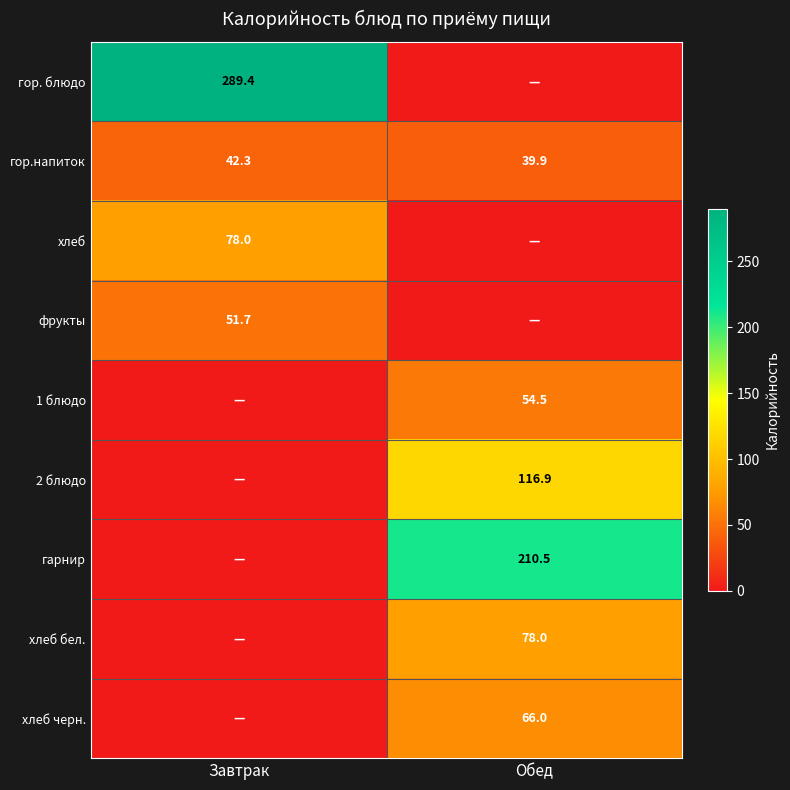

The value of 1 блюдо at Обед is 78.9. True or false?

False